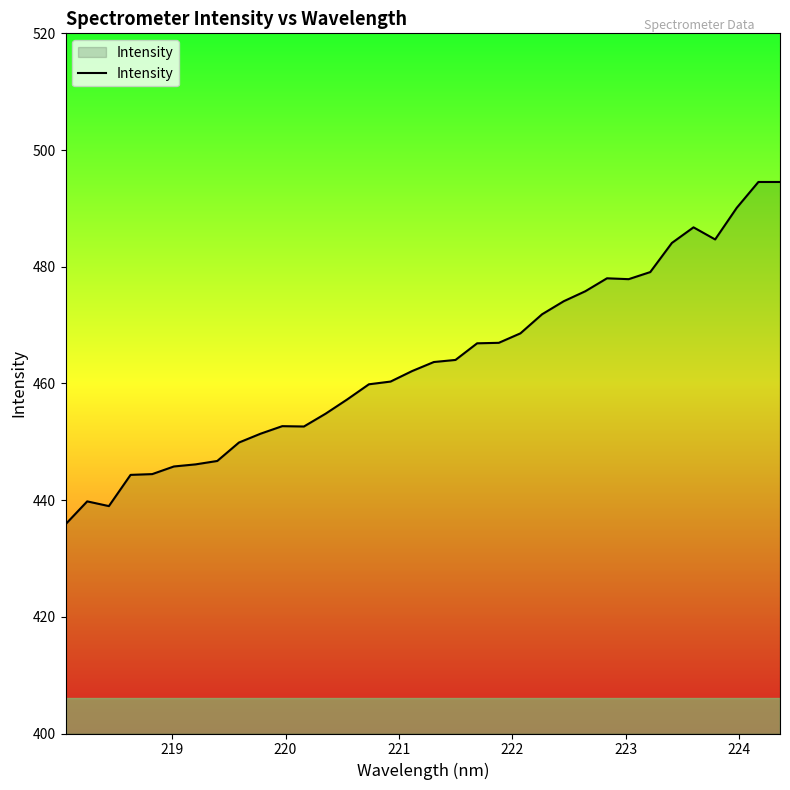

What is the difference between the maximum and minimum values?

58.7